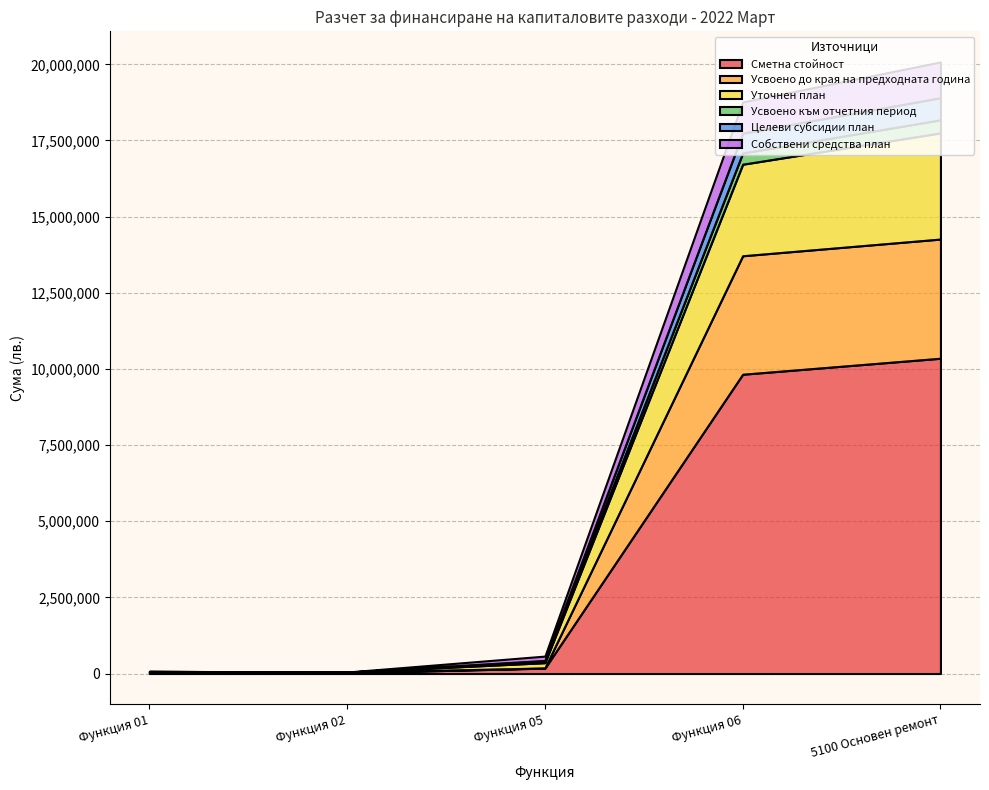

Does the chart have visible grid lines?

Yes